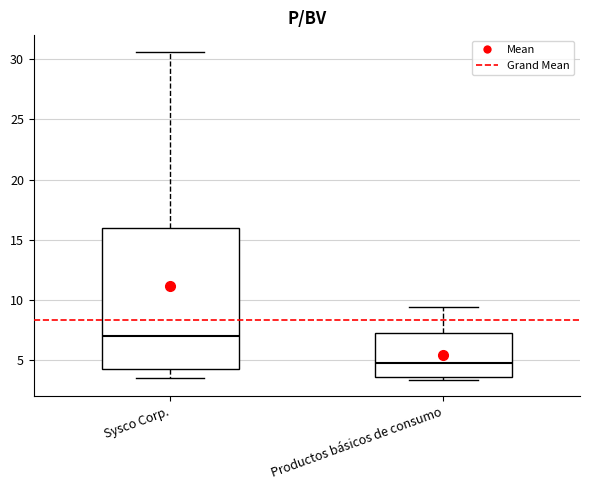

Which box has the highest median line?

Sysco Corp.